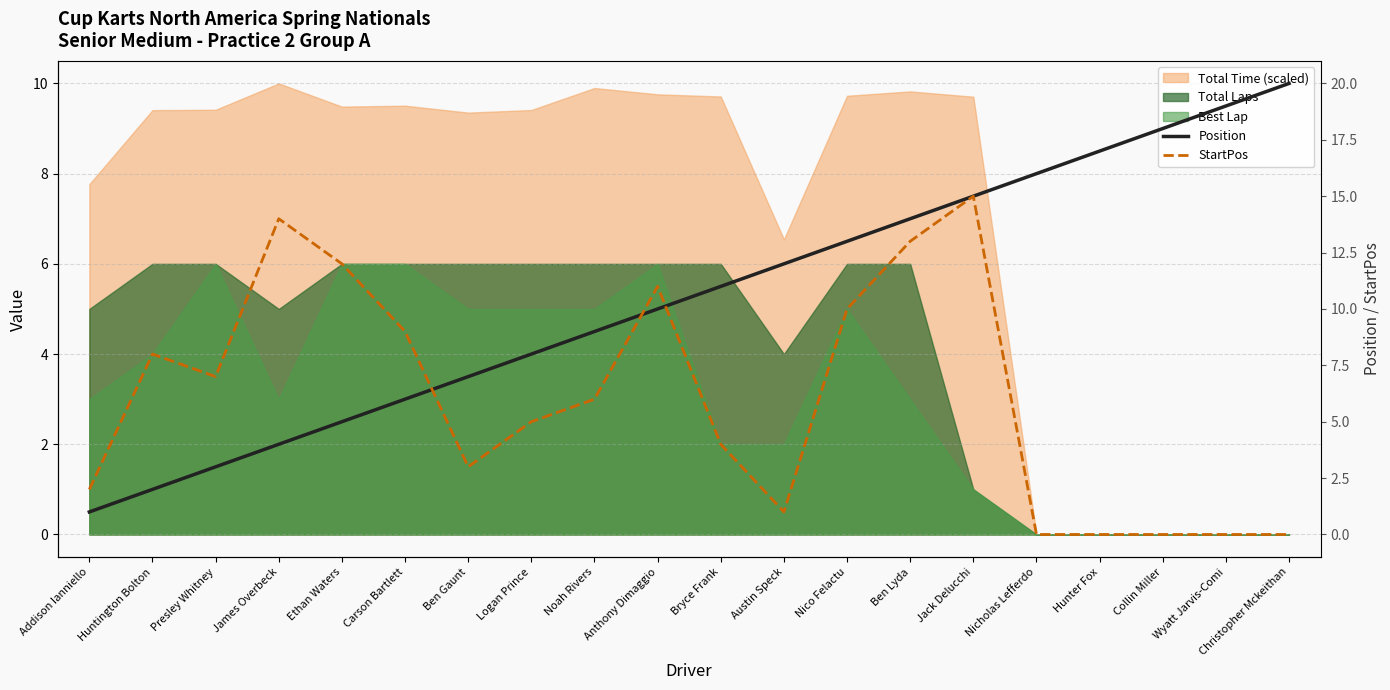

What is the difference between the highest and lowest values at Ethan Waters?

7